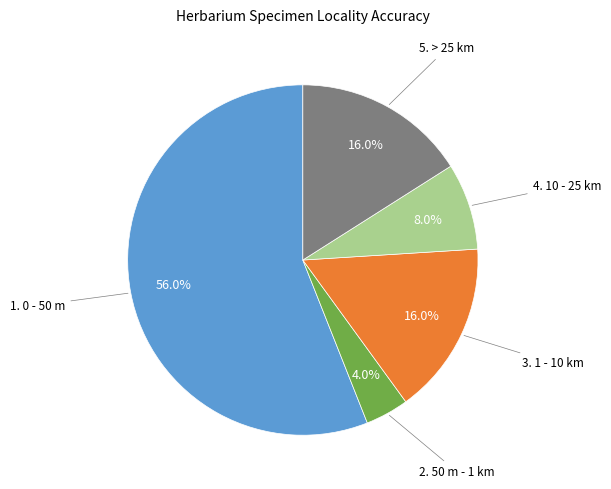

Does any single category account for the majority?

Yes